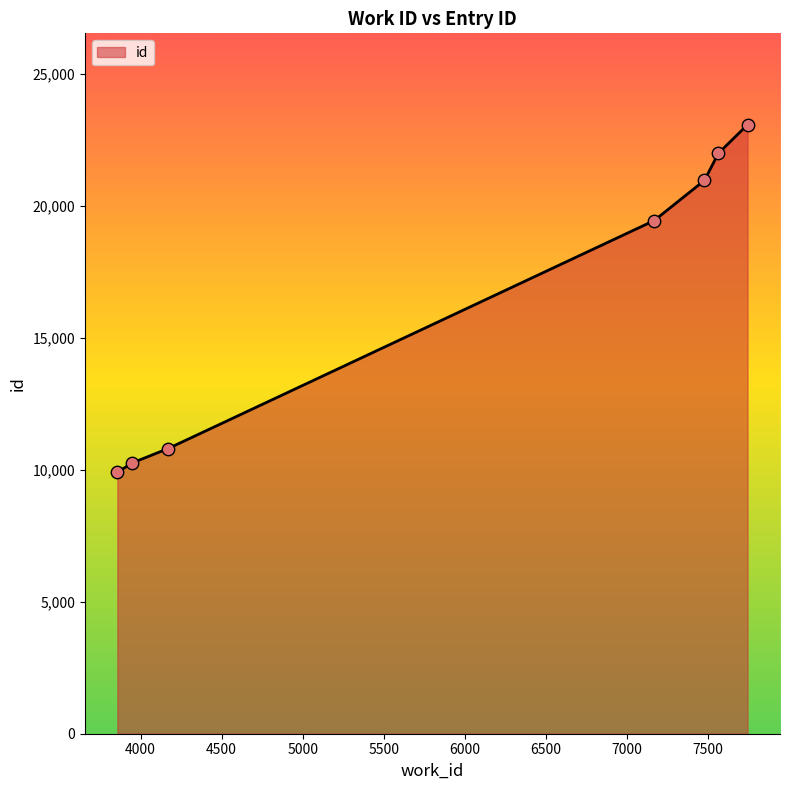

What is the average value?

16638